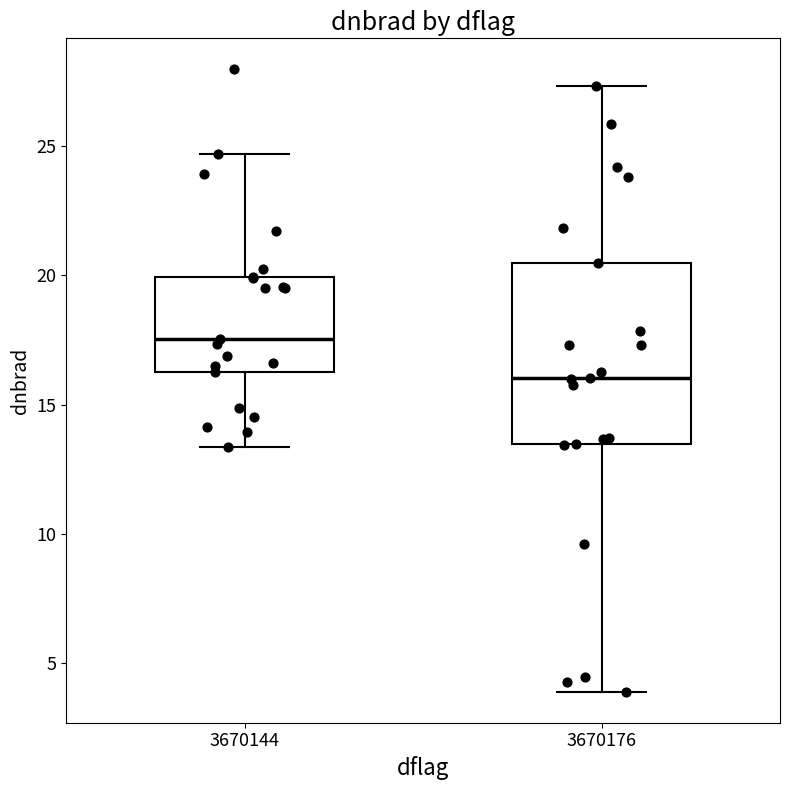

Which box is the tallest, from its lower edge to its upper edge?

3670176